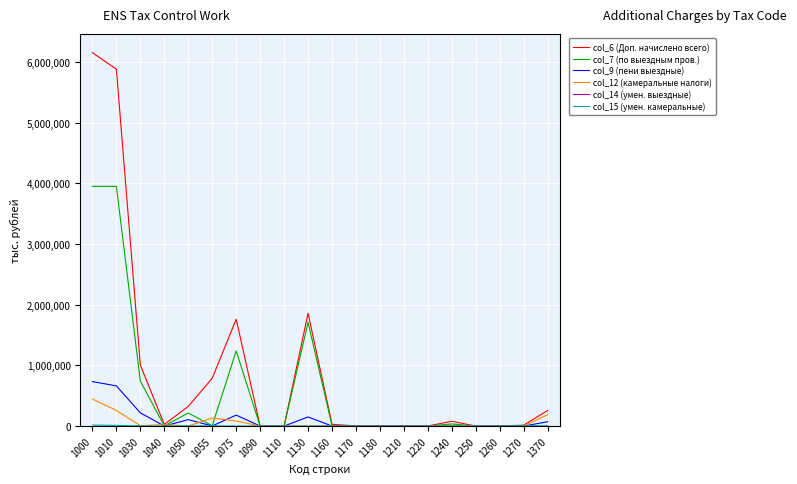

What is the greatest value displayed?

6152603